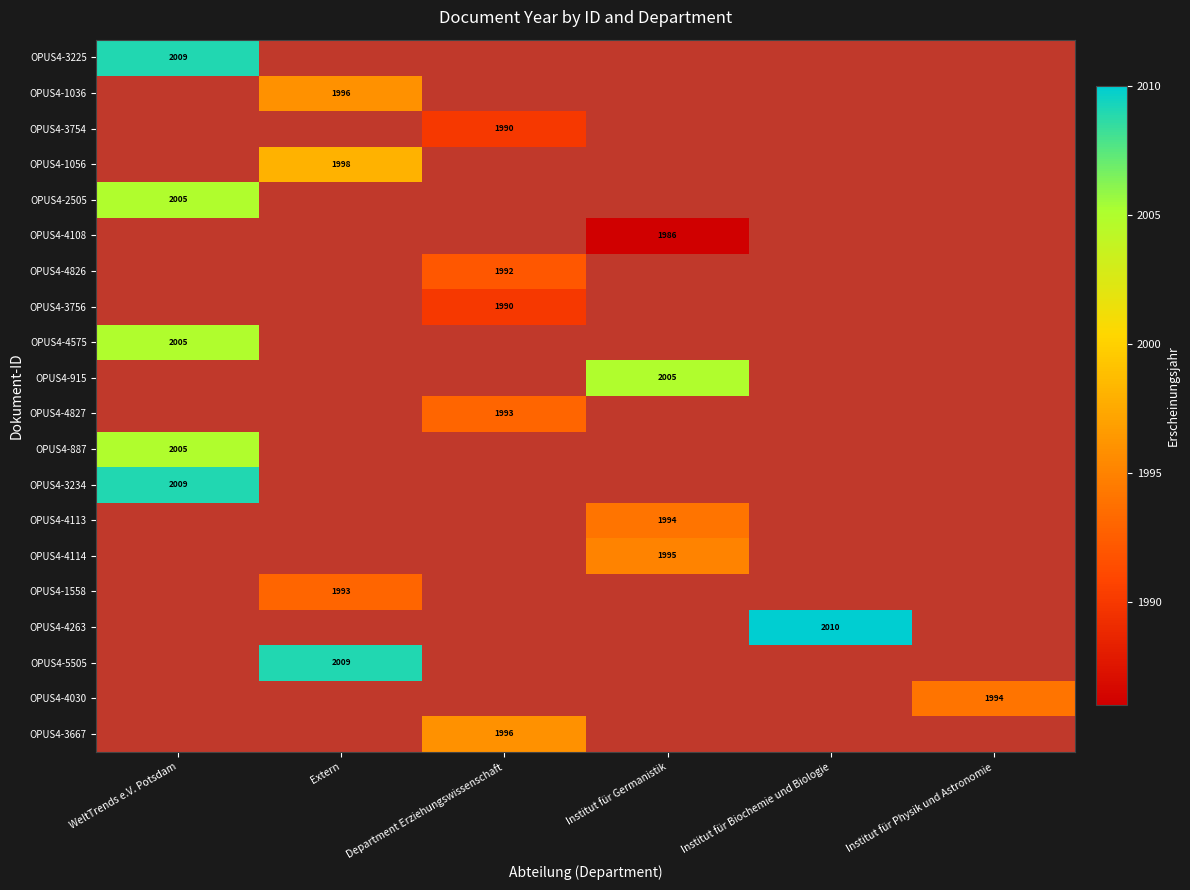

Which has a higher value, Department Erziehungswissenschaft or Institut für Physik und Astronomie?

Institut für Physik und Astronomie